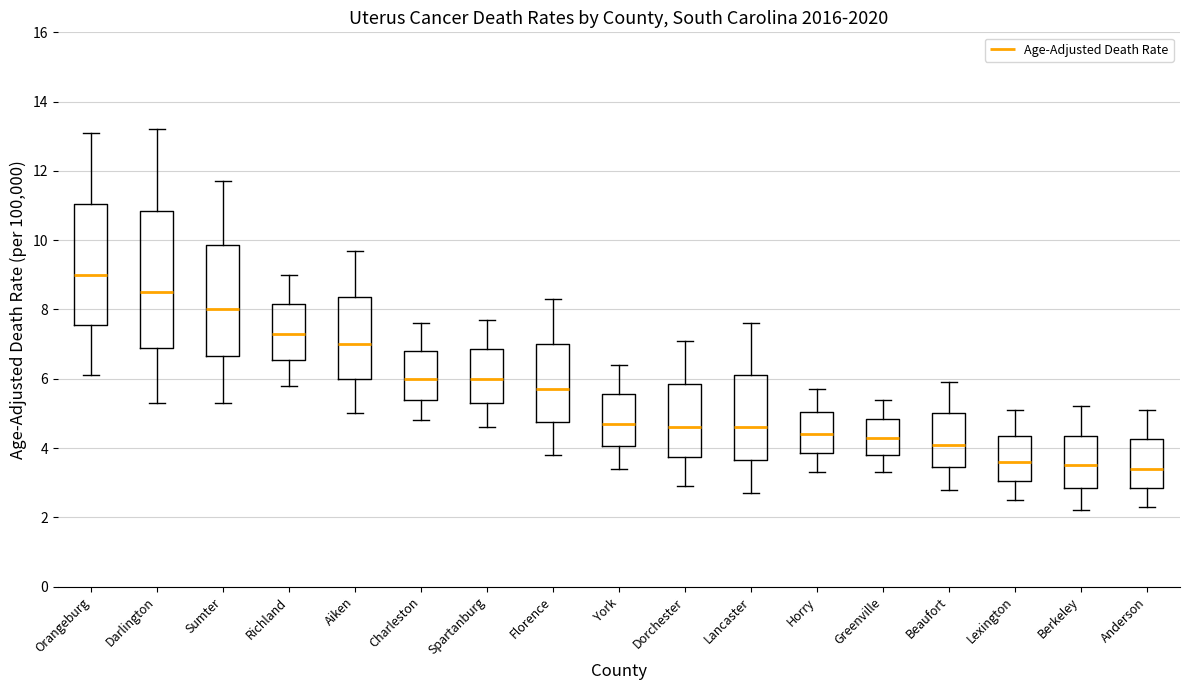

Where does the lower whisker of the box for Sumter end on the y-axis? The values are not printed on the chart, so give them approximately, as read against the axis.

5.4